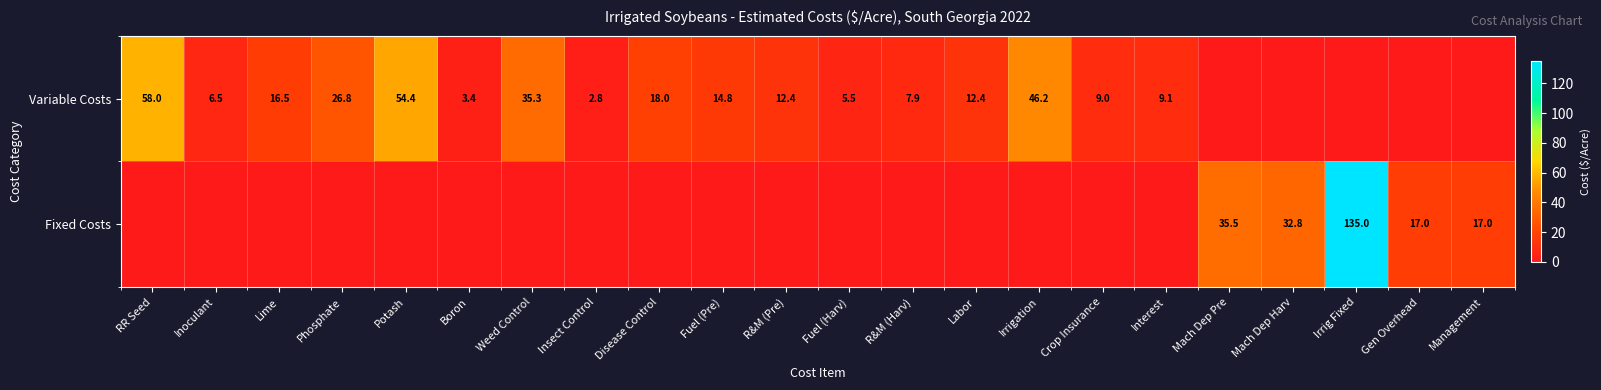

Is the value of Variable Costs at Fuel (Pre) greater than the value of Fixed Costs at Irrig Fixed?

No